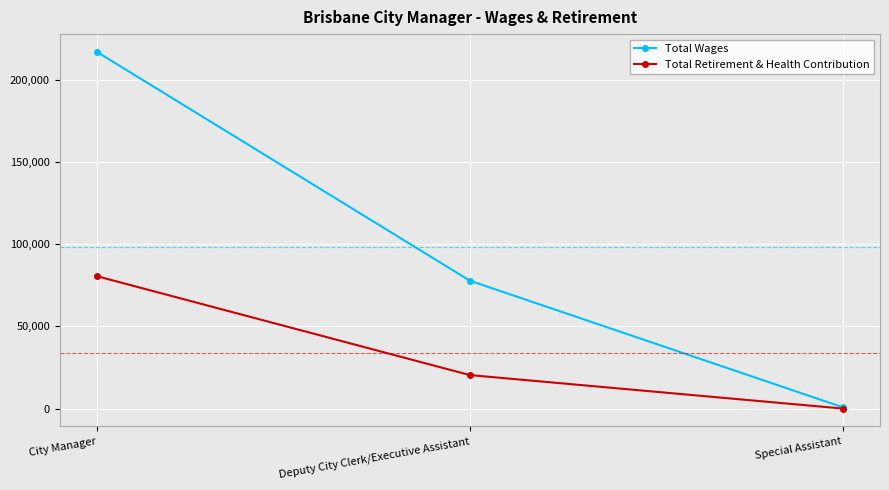

List the labels in order of Total Wages value, smallest first.

Special Assistant, Deputy City Clerk/Executive Assistant, City Manager